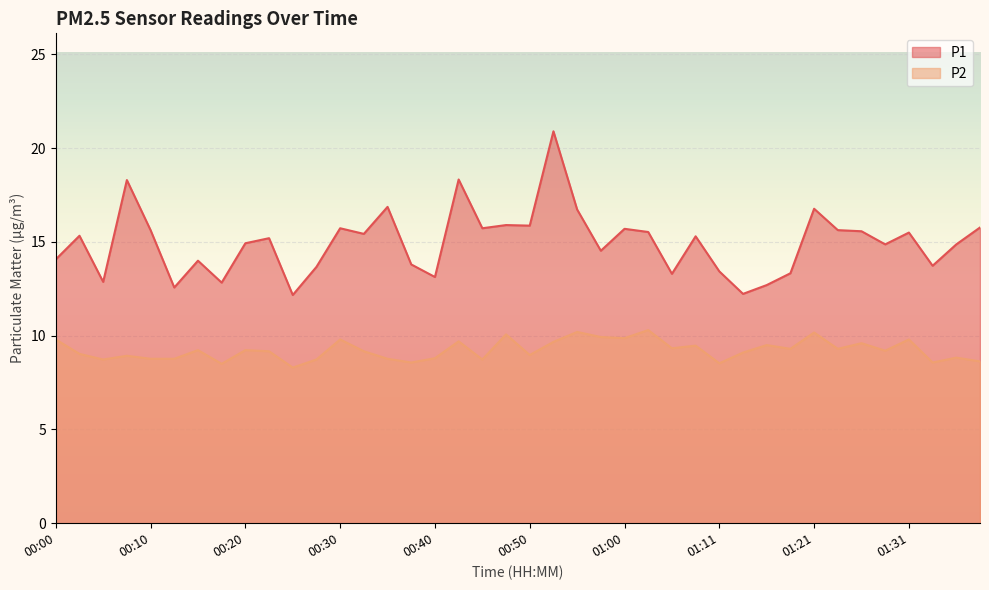

What is the total value across all series at 00:43?

28.0